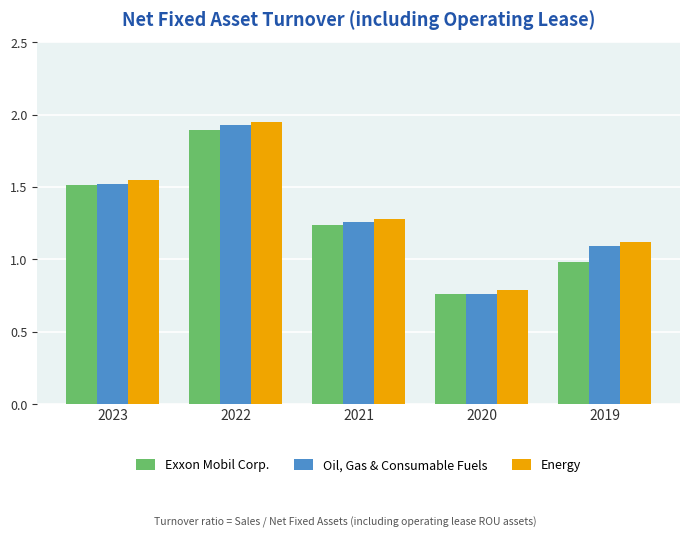

Are the bars horizontal?

No